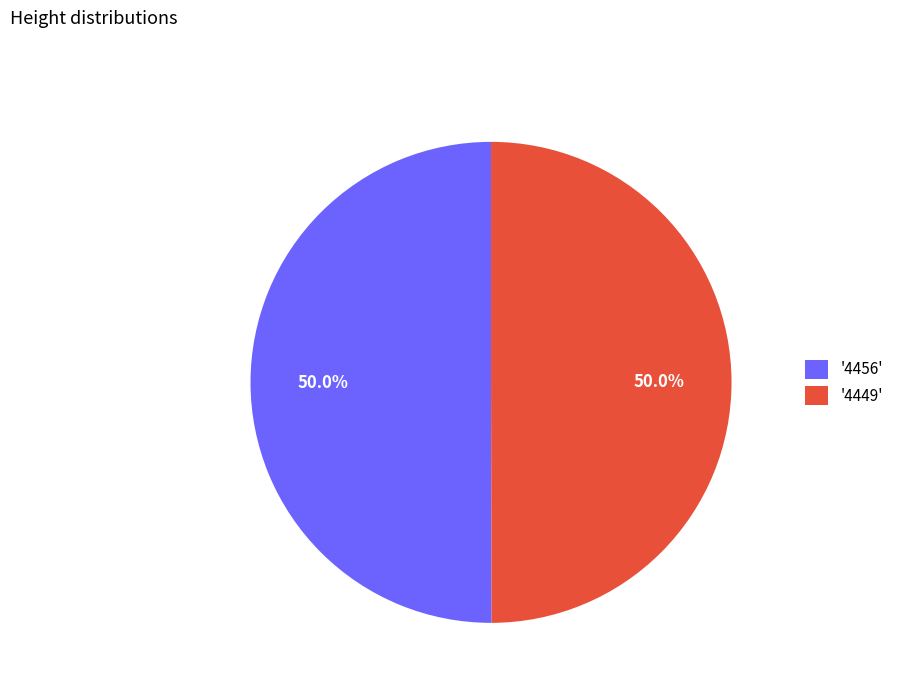

How much of the chart is everything except '4449'?

50.0%